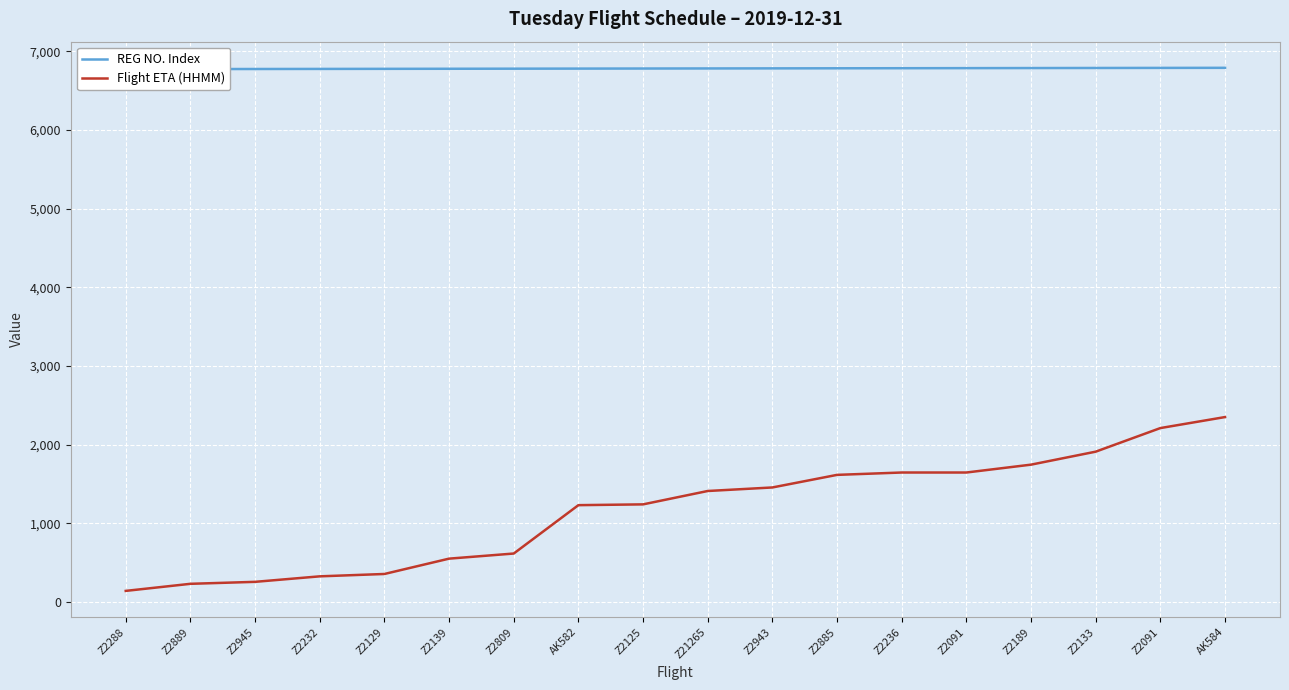

What is the label of the 18th point from the left?

AK584